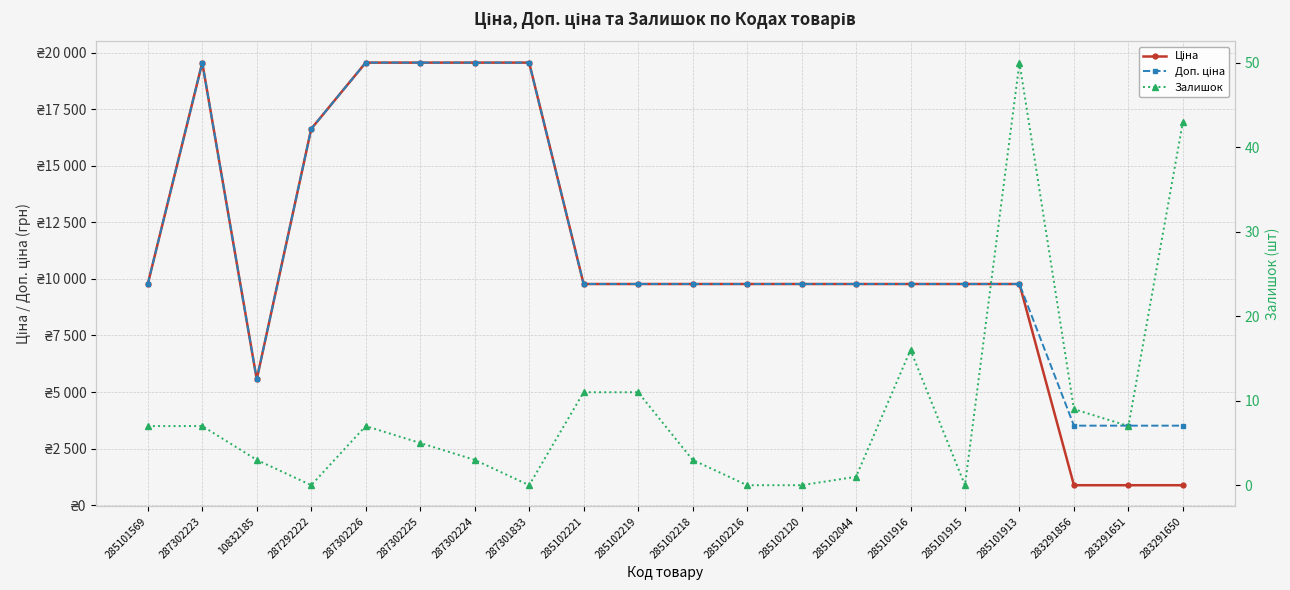

At how many categories does at least one series exceed 3547?

17